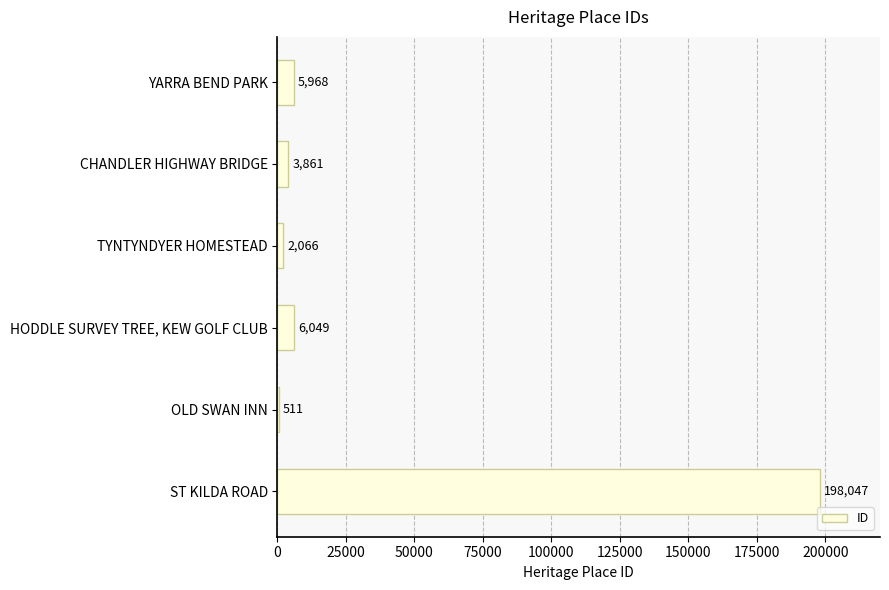

Reading bottom to top, transcribe all the data shown in this chart.

ST KILDA ROAD=198047	OLD SWAN INN=511	HODDLE SURVEY TREE, KEW GOLF CLUB=6049	TYNTYNDYER HOMESTEAD=2066	CHANDLER HIGHWAY BRIDGE=3861	YARRA BEND PARK=5968